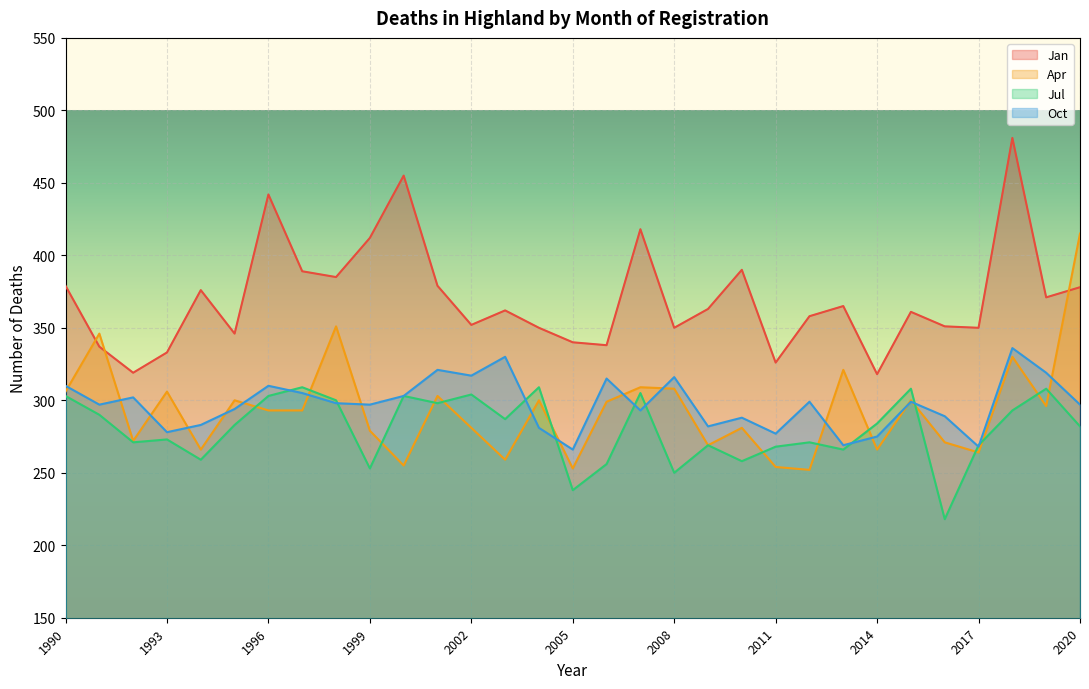

Reading left to right, extract all data points from this chart.

Jan: 379	337	319	333	376	346	442	389	385	412	455	379	352	362	350	340	338	418	350	363	390	326	358	365	318	361	351	350	481	371	378
Apr: 306	346	272	306	266	300	293	293	351	279	255	303	281	259	300	253	299	309	308	269	281	254	252	321	266	300	271	264	330	296	415
Jul: 303	290	271	273	259	283	303	309	300	253	303	298	304	287	309	238	256	305	250	269	258	268	271	266	284	308	218	269	293	308	282
Oct: 310	297	302	278	283	294	310	305	298	297	303	321	317	330	281	266	315	293	316	282	288	277	299	269	275	299	289	268	336	319	297